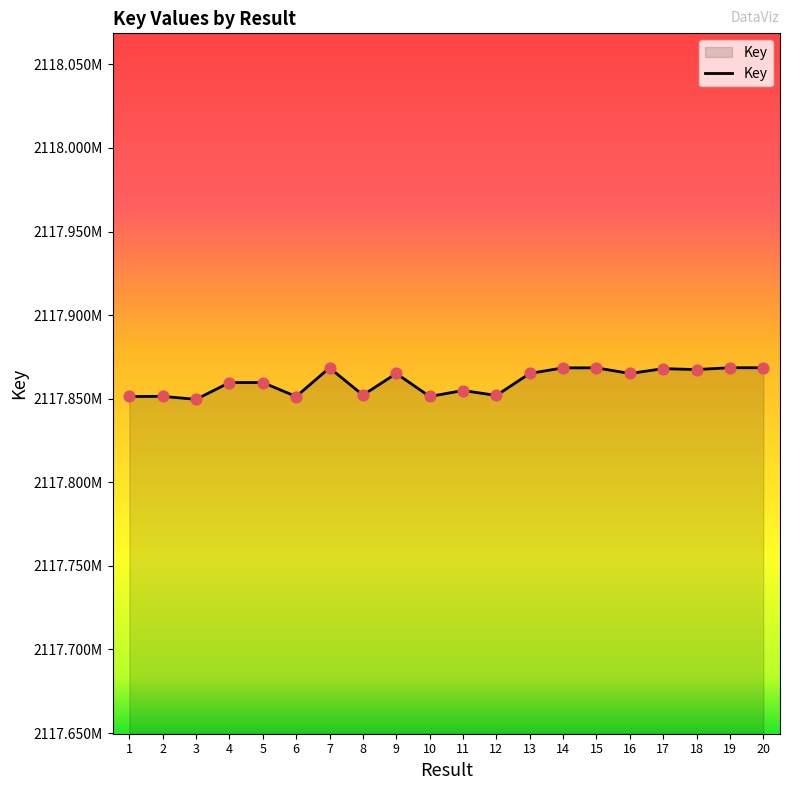

Between 19 and 20, which is larger?

19